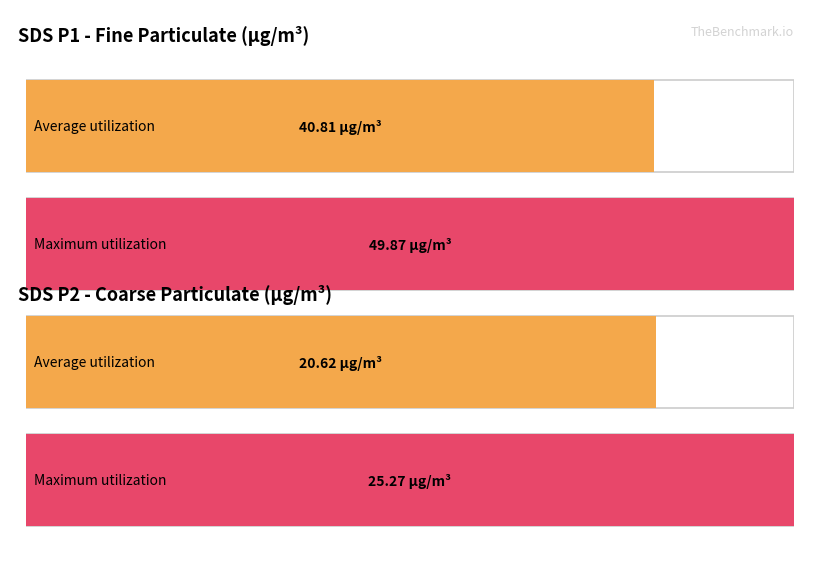

Does the chart contain any negative values?

No